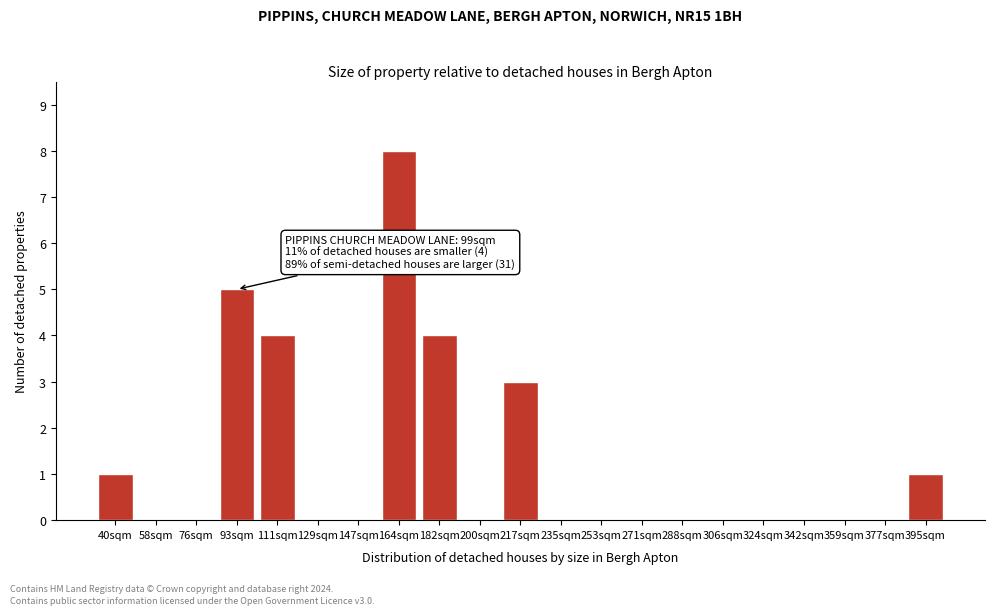

Reading right to left, list all the values displayed in this chart.

395sqm=1	377sqm=0	359sqm=0	342sqm=0	324sqm=0	306sqm=0	288sqm=0	271sqm=0	253sqm=0	235sqm=0	217sqm=3	200sqm=0	182sqm=4	164sqm=8	147sqm=0	129sqm=0	111sqm=4	93sqm=5	76sqm=0	58sqm=0	40sqm=1